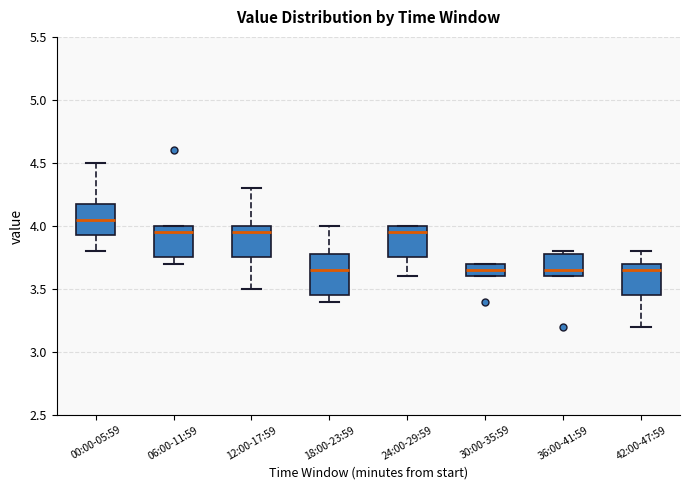

Which box is the tallest, from its lower edge to its upper edge?

18:00-23:59